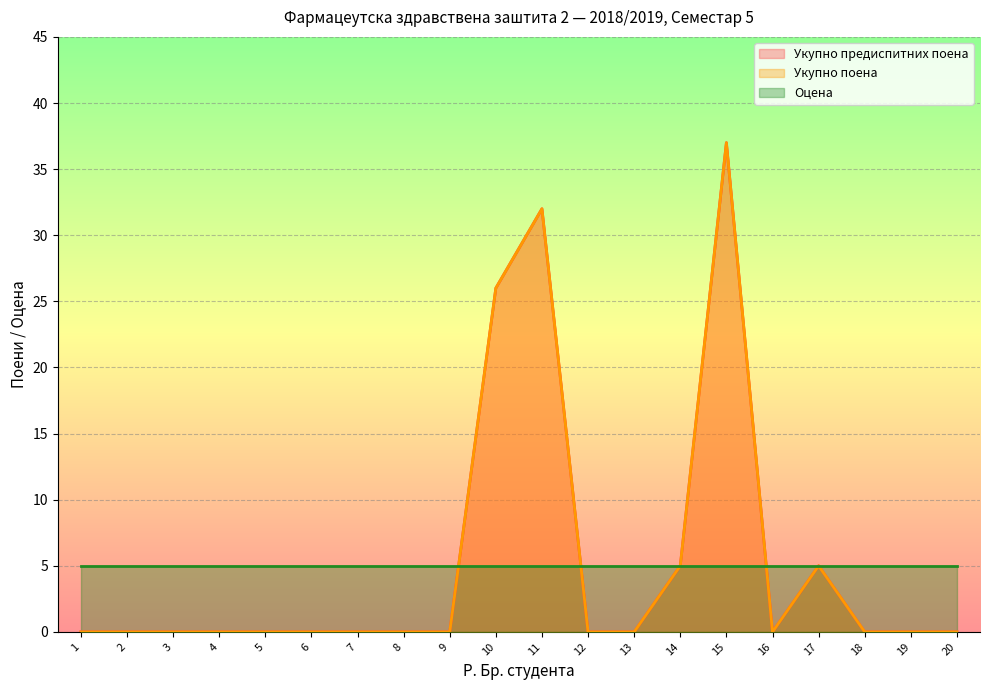

How many values in the Укупно поена series exceed 0?

5